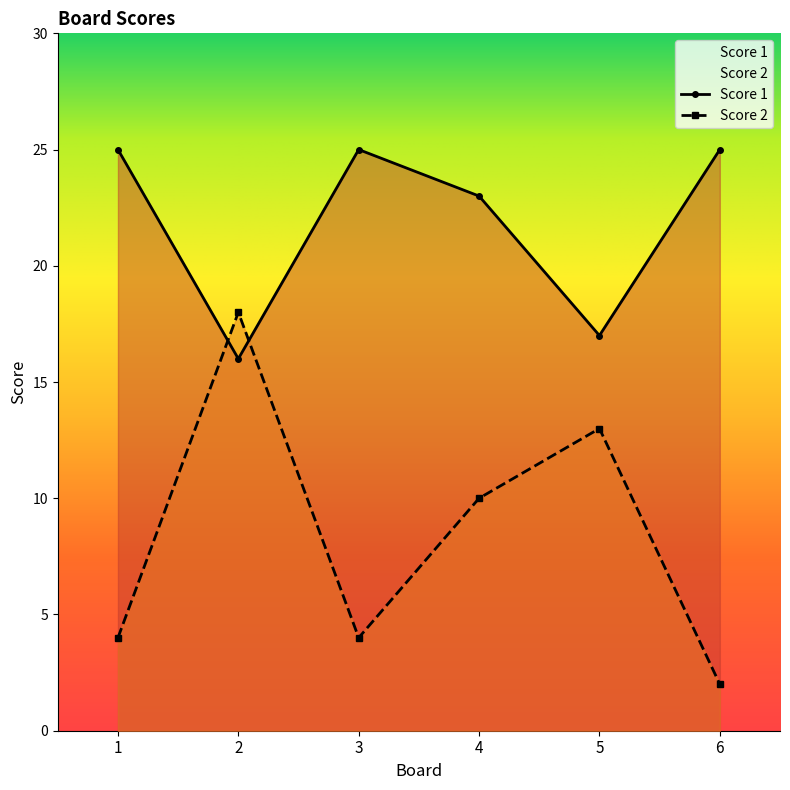

List the labels in order of Score 1 value, smallest first.

2, 5, 4, 1, 3, 6